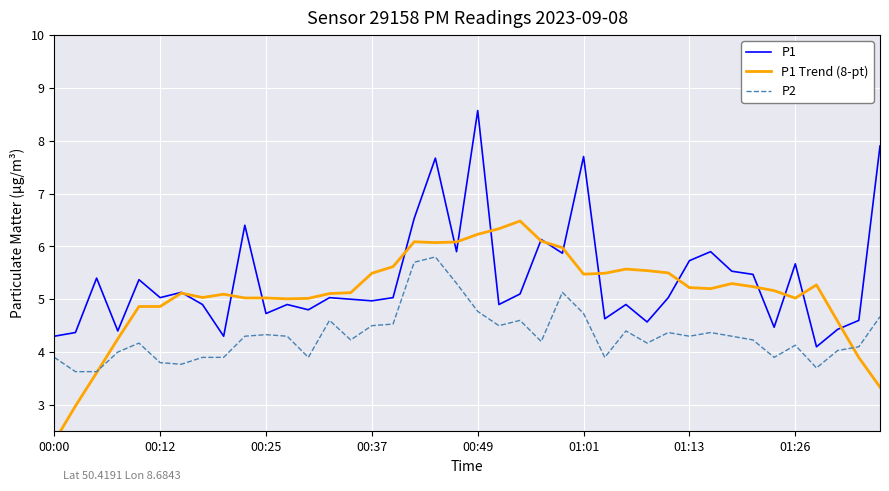

What is the total value across all series at 13?

14.7